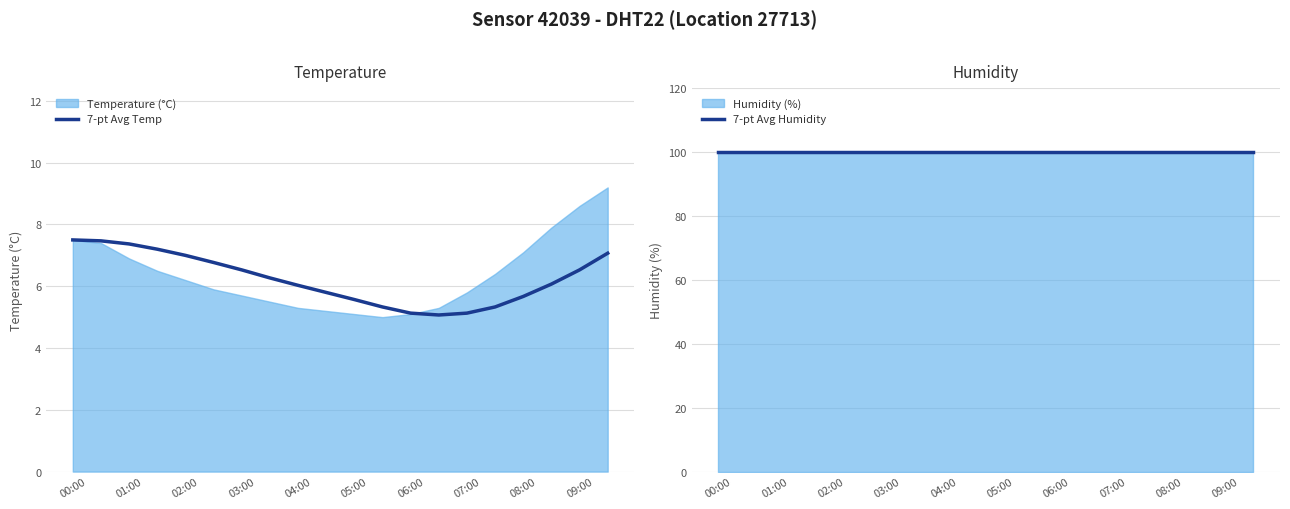

Between 19 and 15, which is larger?

19